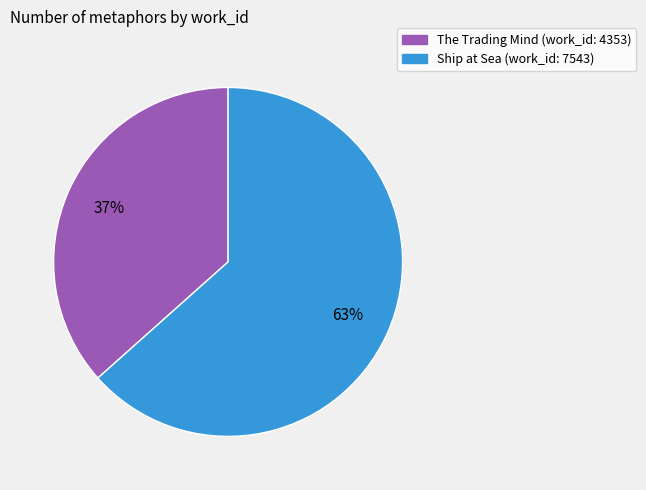

To the nearest percent, what portion does Ship at Sea represent?

63%